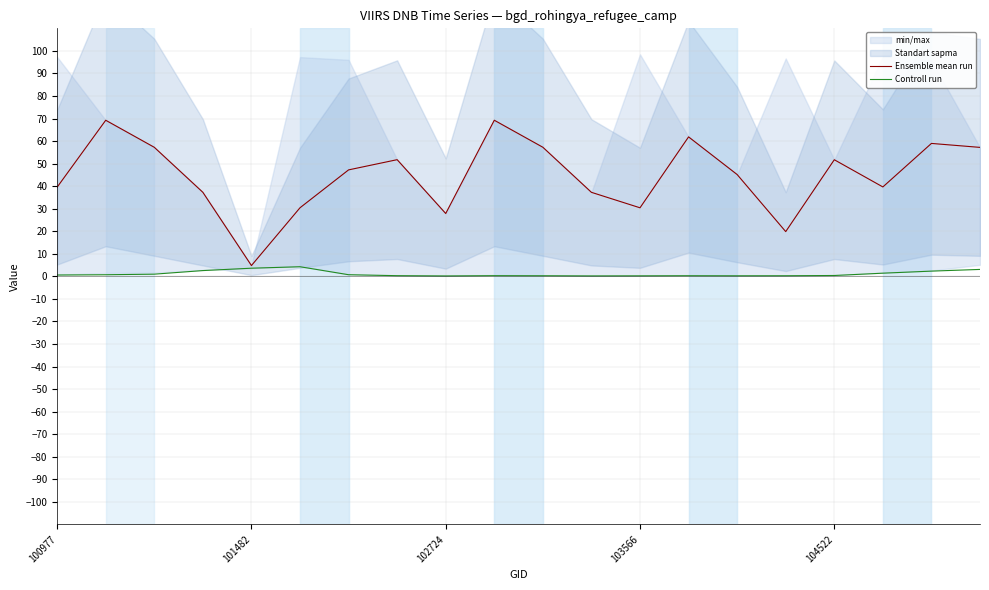

Reading right to left, transcribe all the data shown in this chart.

Ensemble mean run: 57.2	59.0	39.7	51.7	19.9	45.2	61.9	30.4	37.3	57.3	69.2	27.9	51.8	47.2	30.4	4.8	37.3	57.2	69.2	39.6
Controll run: 3.1	2.3	1.4	0.4	0.3	0.3	0.3	0.2	0.2	0.3	0.3	0.2	0.3	0.7	4.3	3.6	2.6	1.0	0.7	0.6